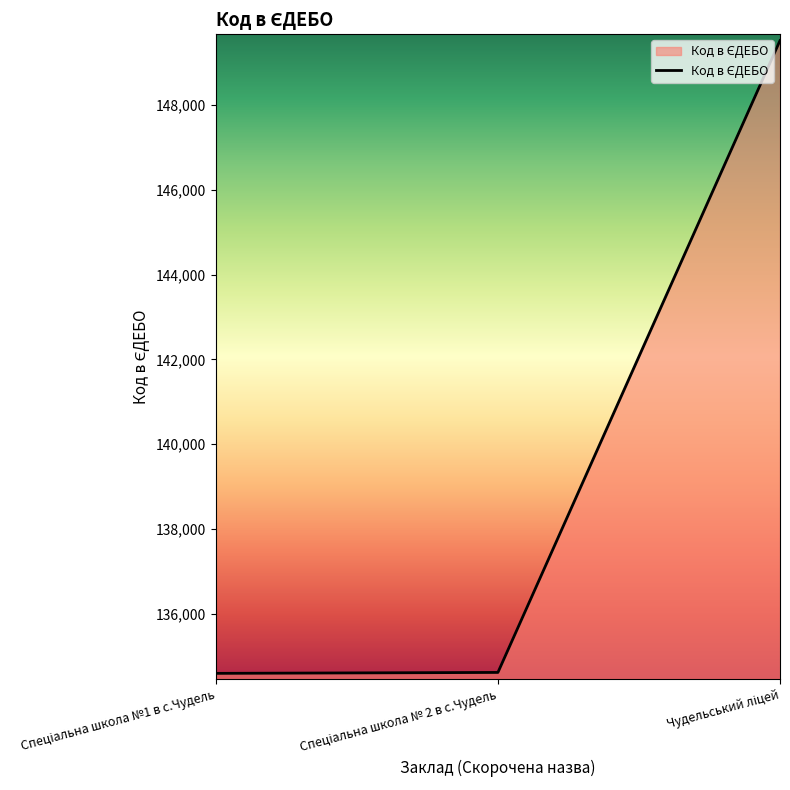

What is the maximum value shown in the chart?

149517